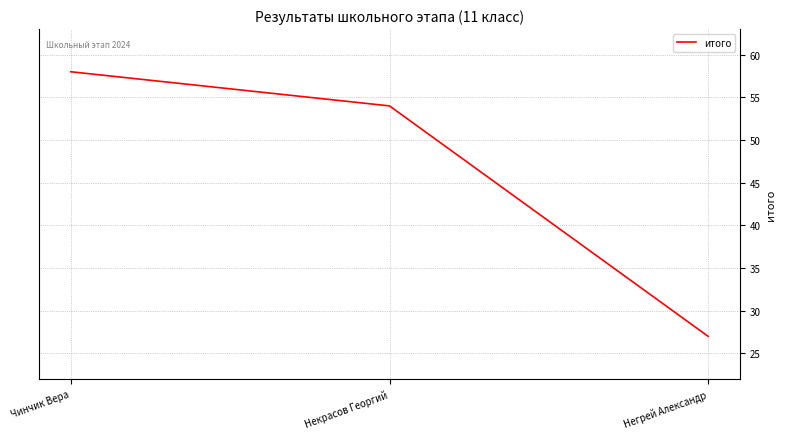

How many categories are shown in the chart?

3